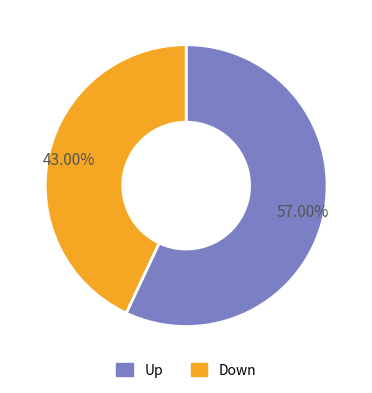

What percentage is the Up slice, to the nearest percent?

57%